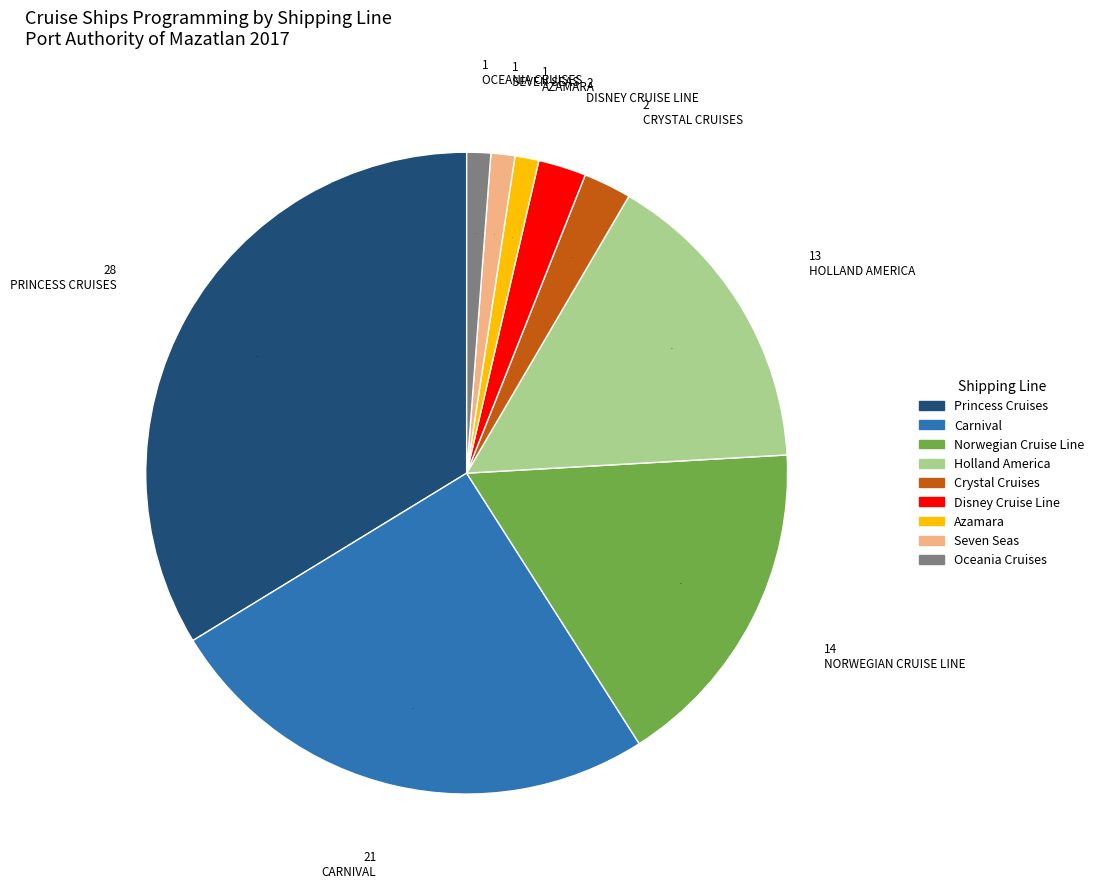

Does any single category account for the majority?

No